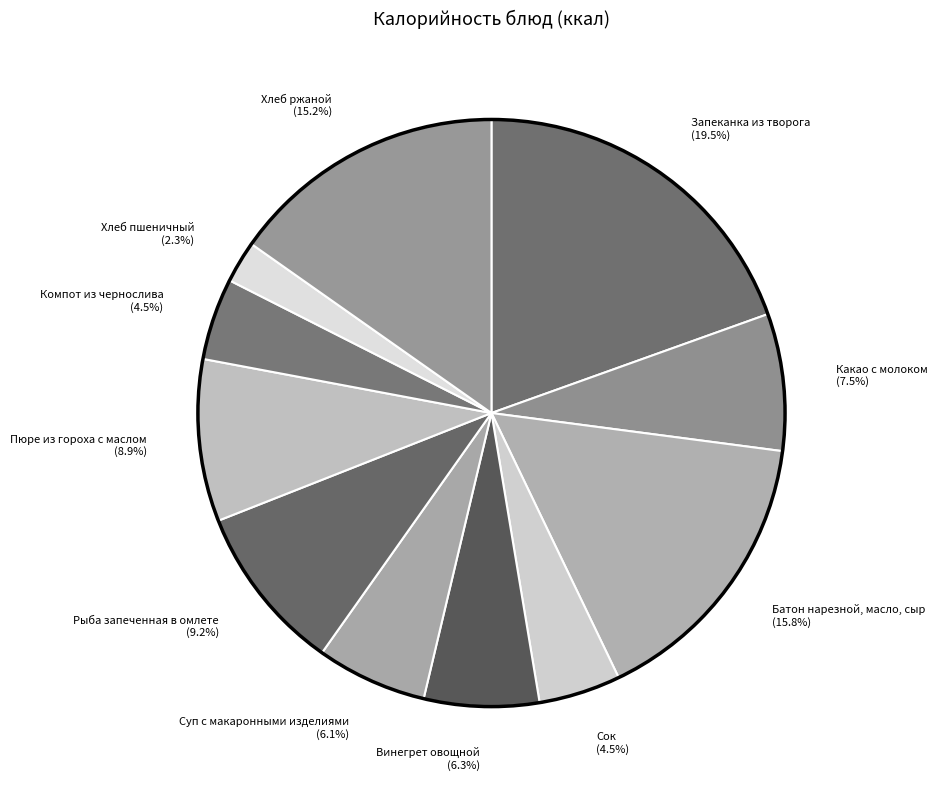

To the nearest percent, what is the average slice percentage?

9%